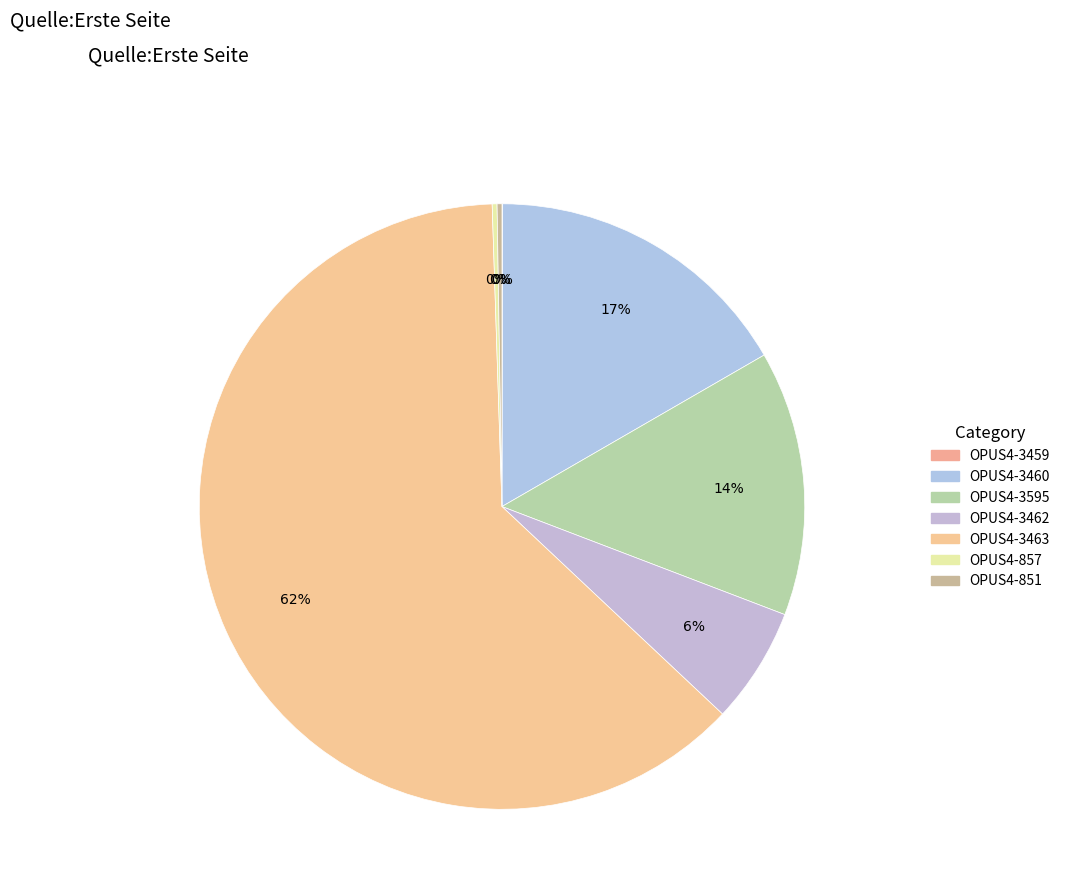

How much of the chart is everything except OPUS4-3595?

85.9%